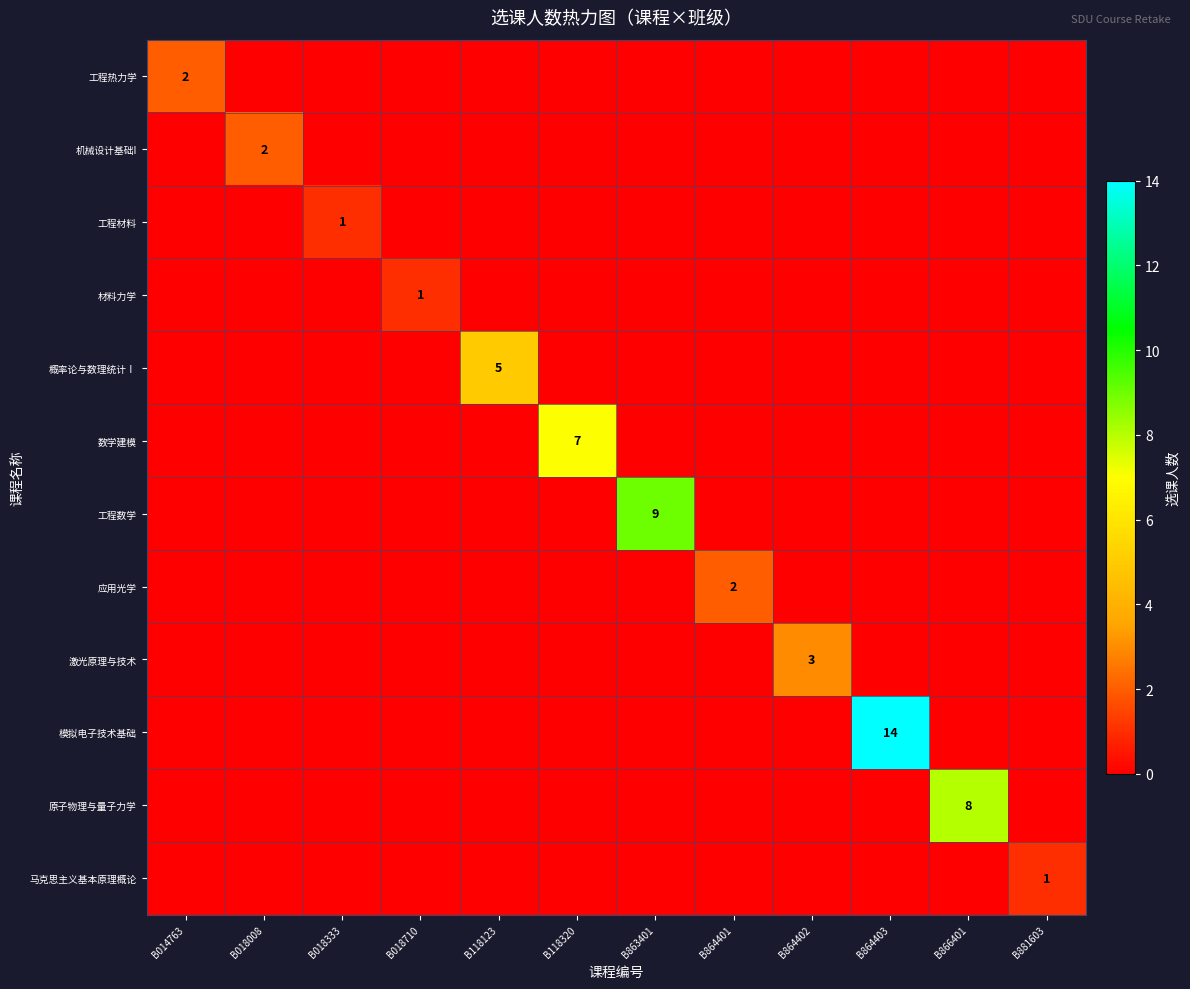

How many values in 马克思主义基本原理概论 are above zero?

1